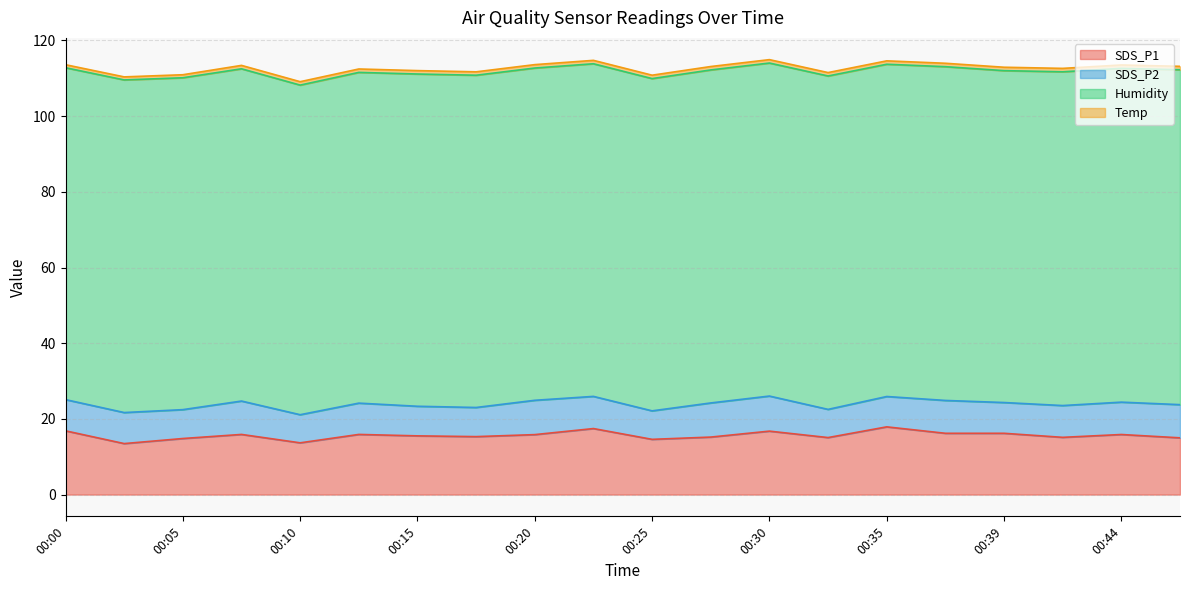

What is the spread (max minus min) of values at 00:05?

86.9